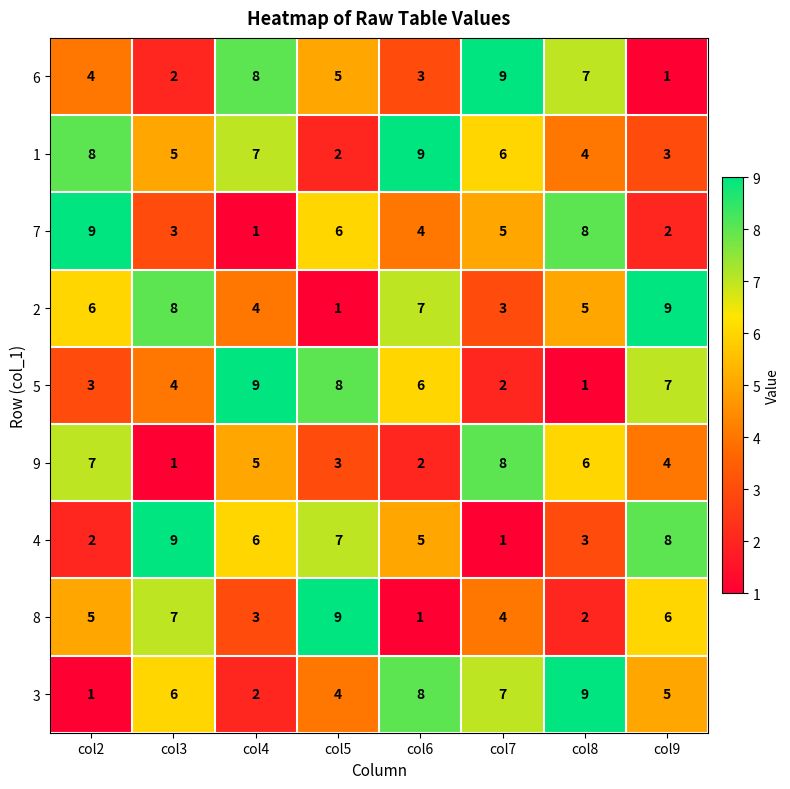

Count the 4 values in the range 3 to 8.

5